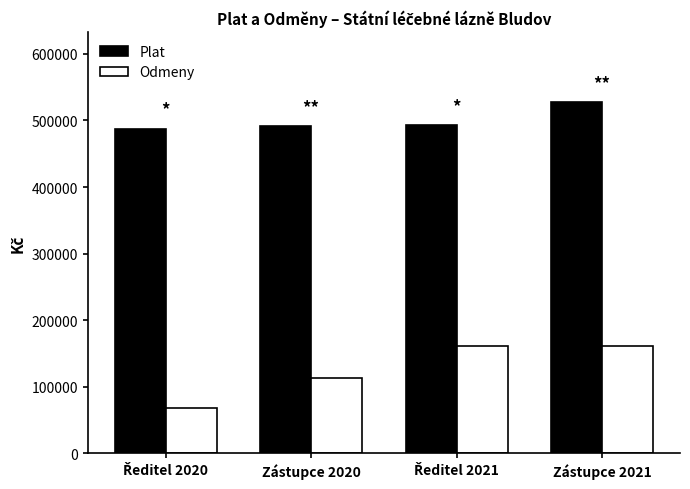

What is the difference between the maximum and second lowest values in the Odmeny series?

48776